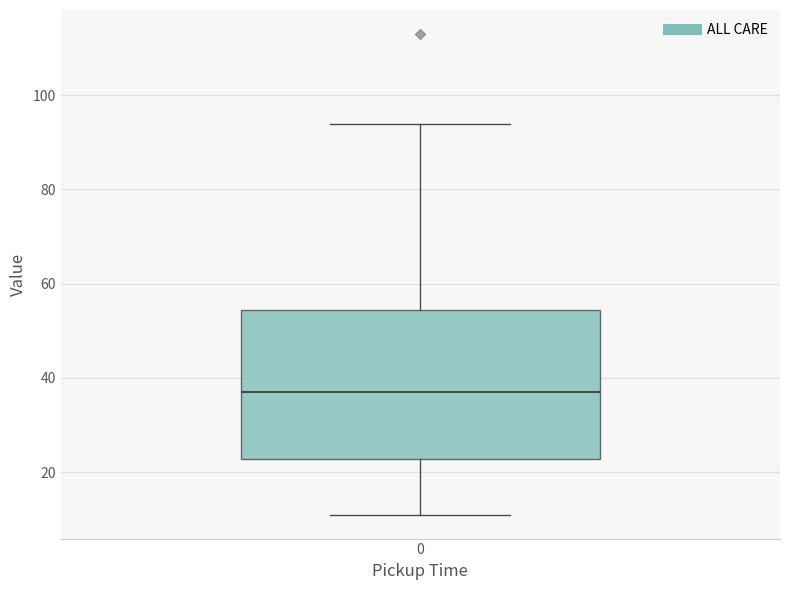

Where is the lower edge of the box at x = 0 on the y-axis? The values are not printed on the chart, so give them approximately, as read against the axis.

22